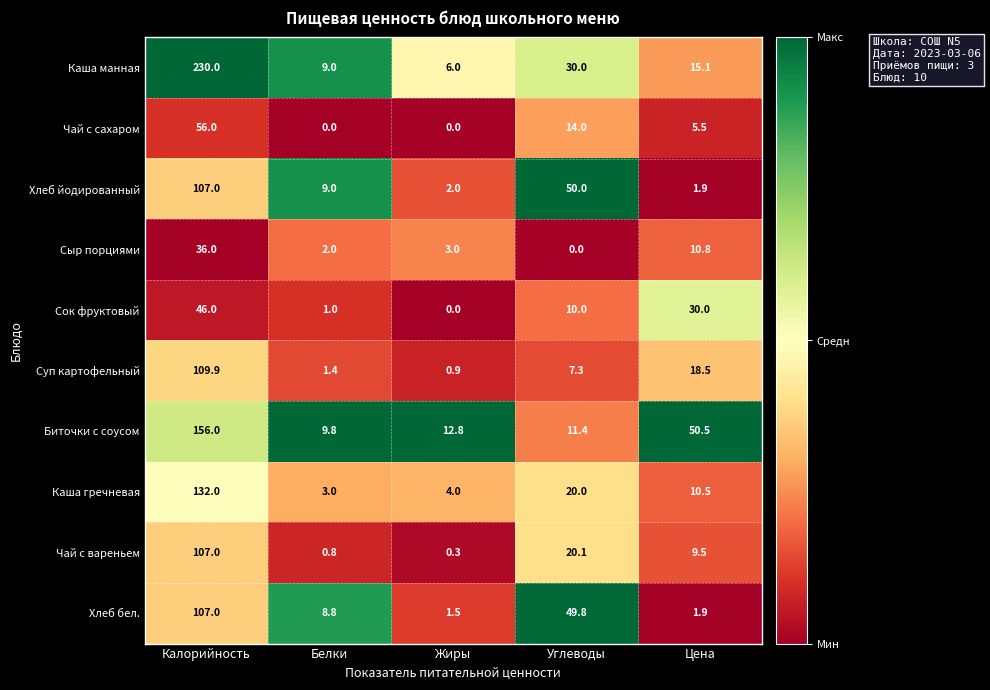

Count the number of data series in this chart.

10